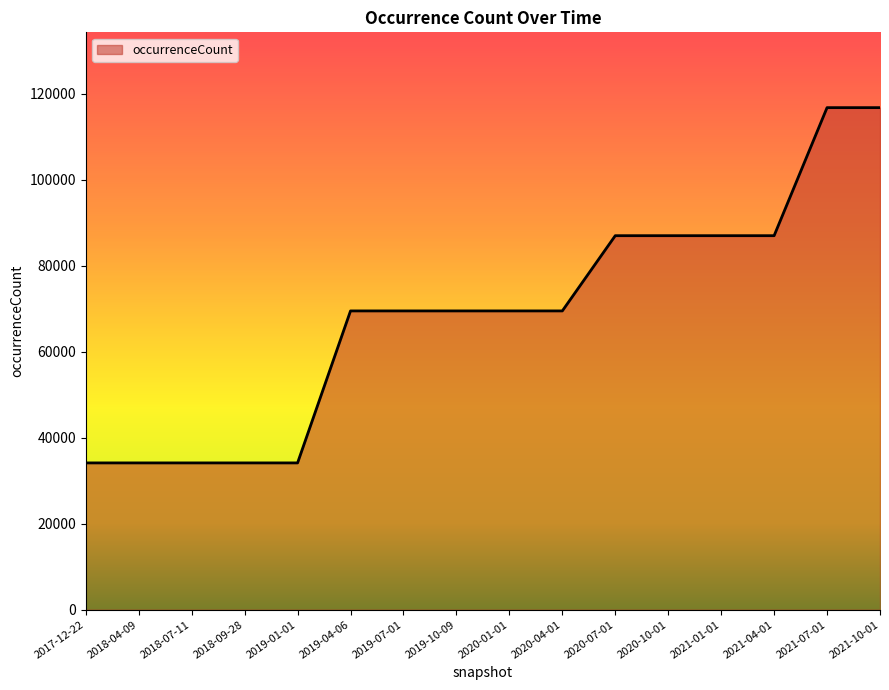

The value at 2019-10-09 is 31578. True or false?

False